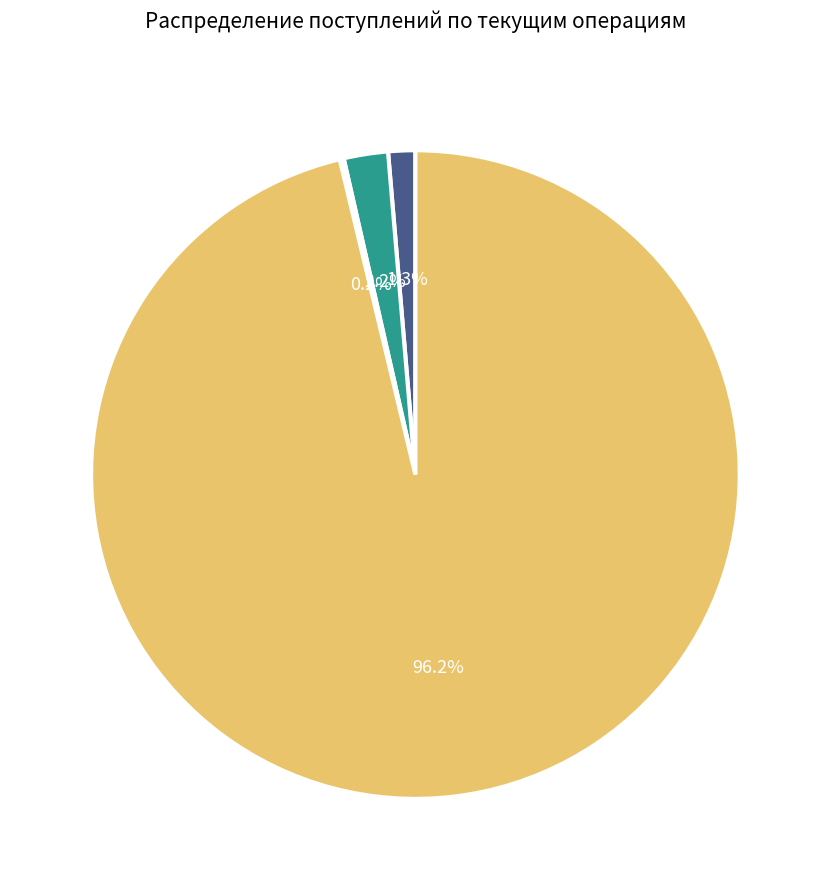

Is there a majority slice in this chart?

Yes